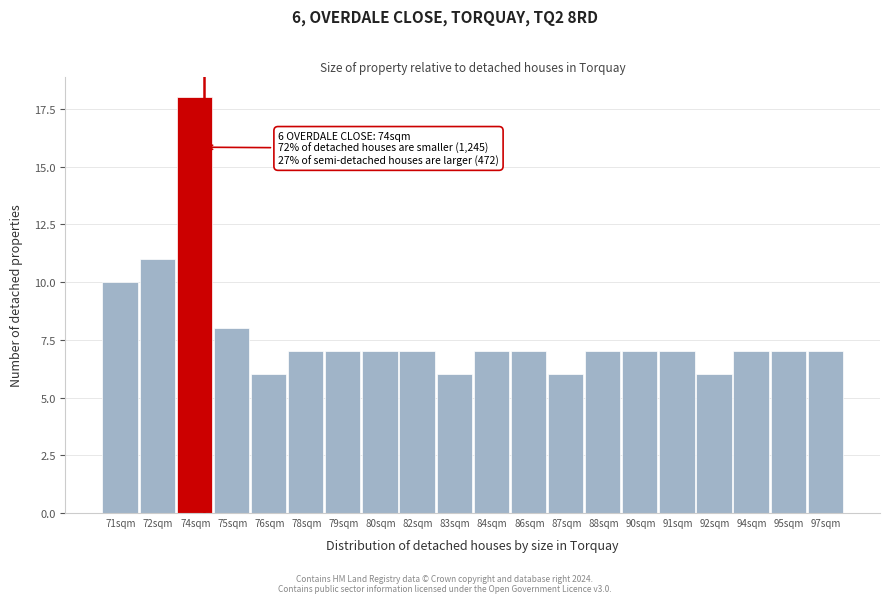

Reading left to right, extract all data points from this chart.

71sqm=10	72sqm=11	74sqm=18	75sqm=8	76sqm=6	78sqm=7	79sqm=7	80sqm=7	82sqm=7	83sqm=6	84sqm=7	86sqm=7	87sqm=6	88sqm=7	90sqm=7	91sqm=7	92sqm=6	94sqm=7	95sqm=7	97sqm=7